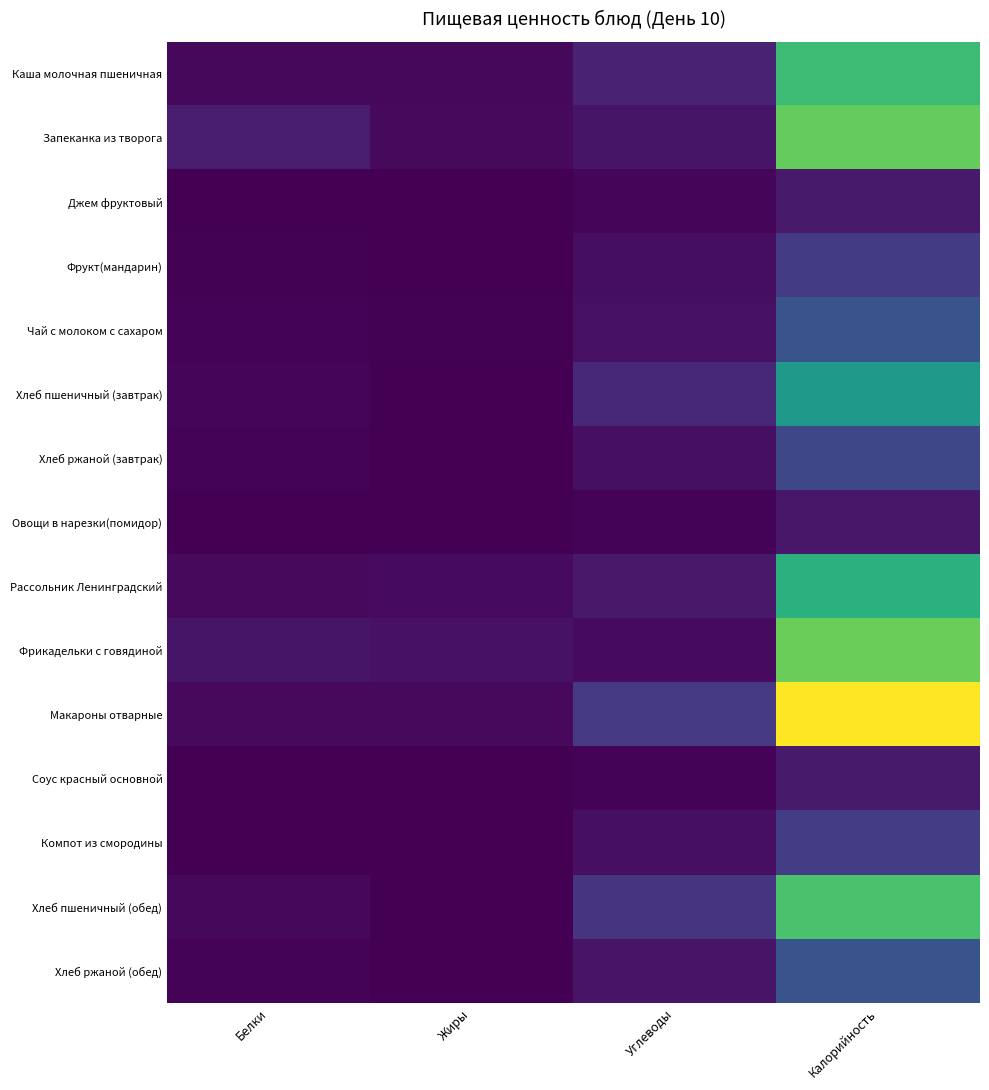

At how many categories does at least one series exceed 144?

1